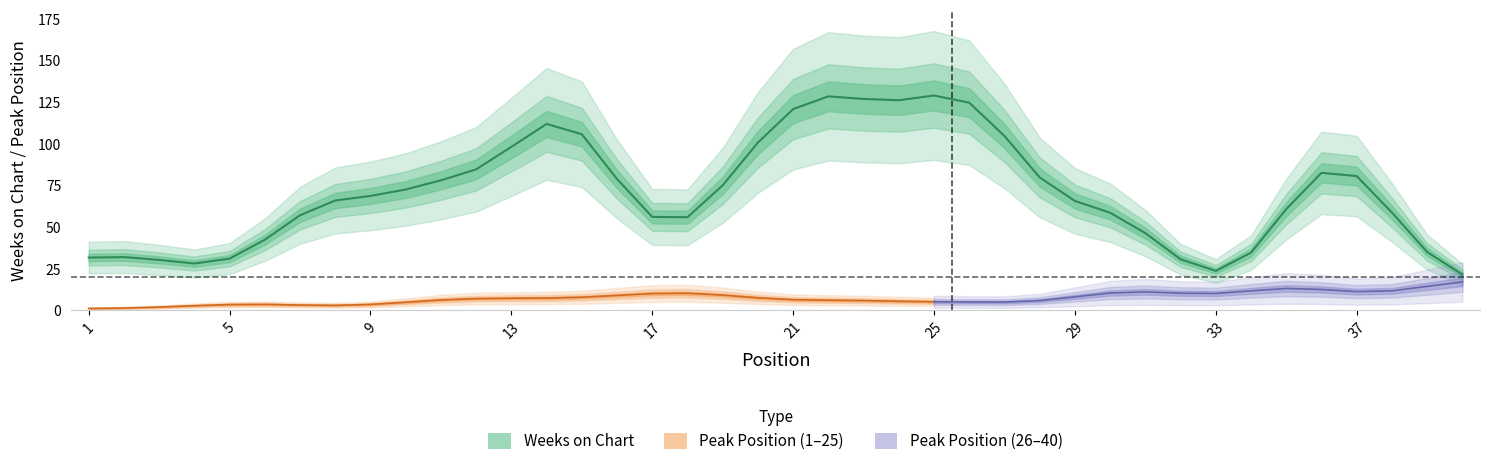

Which series ends up on top after the final intersection of Weeks on Chart and Peak Position?

Peak Position